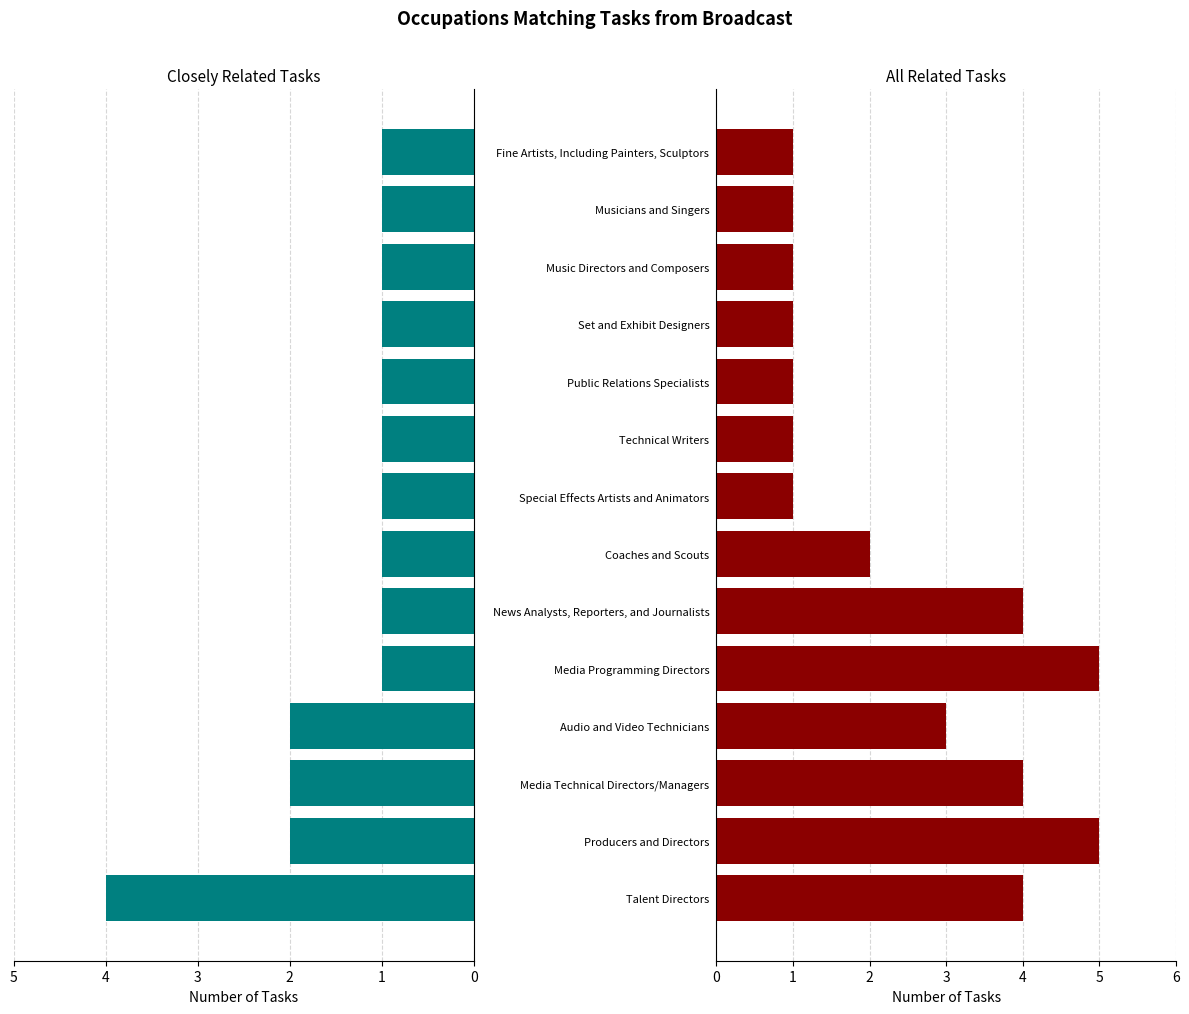

Is the value of All Related Tasks at Talent Directors greater than the value of Closely Related Tasks at Talent Directors?

No